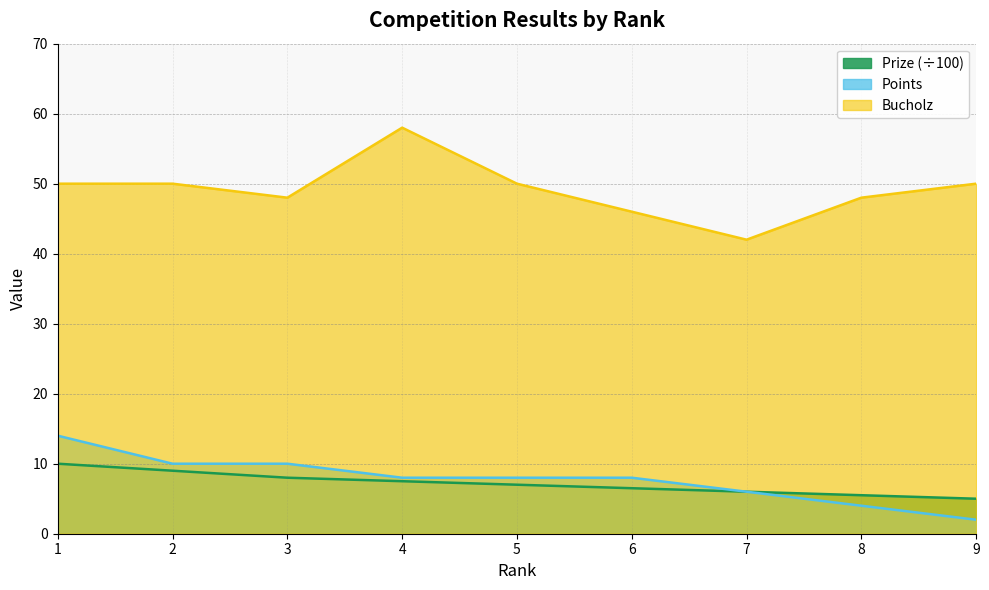

At which category is the sum across all series the highest?

1